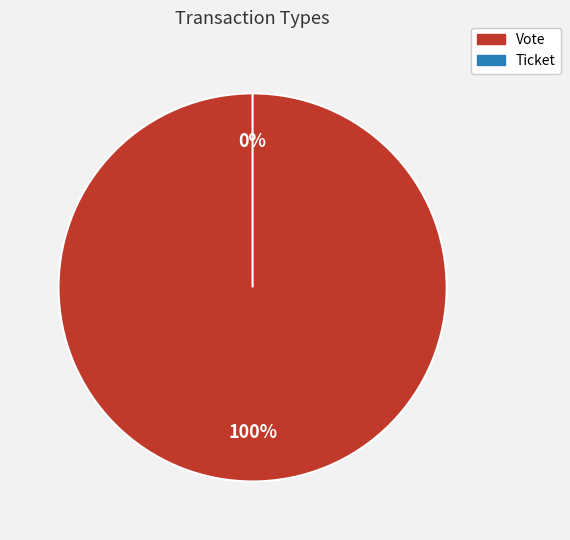

To the nearest percent, what is the difference between the Ticket and Vote slice percentages?

100%